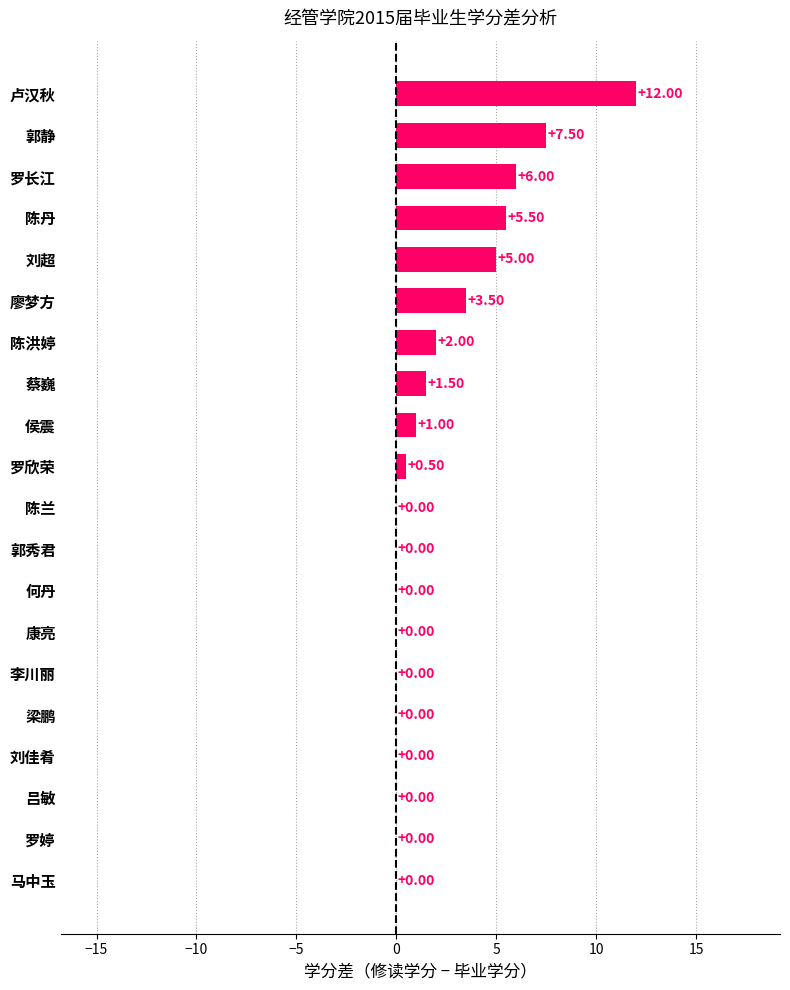

What is the change in value from 马中玉 to 郭静?

+7.5